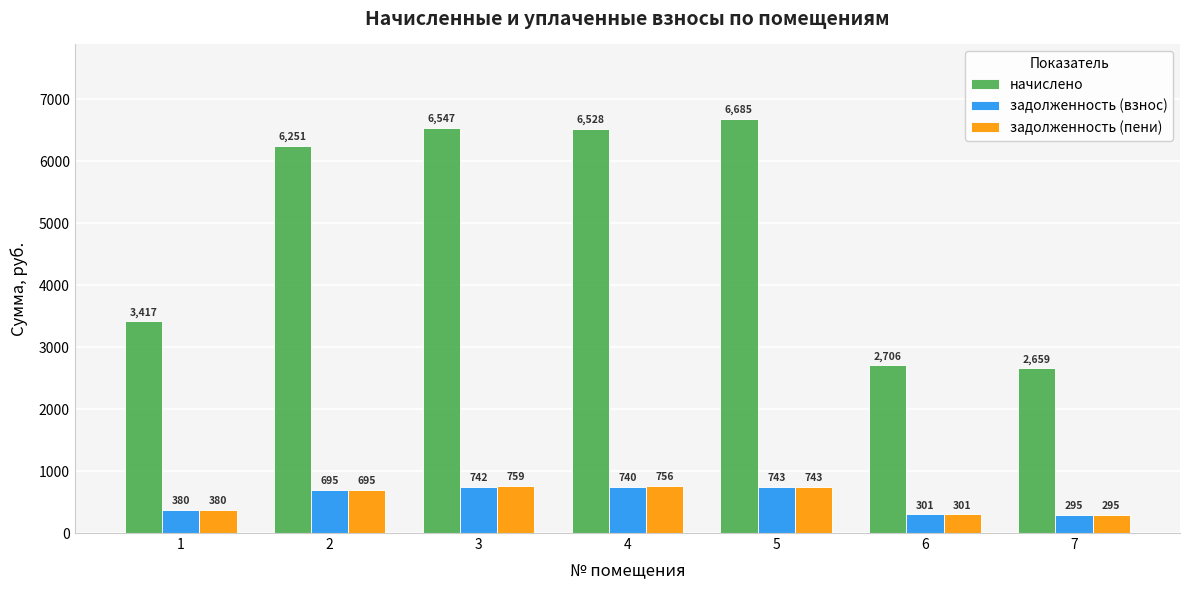

What is the sum of the задолженность (взнос) values at 7 and 3?

1037.4